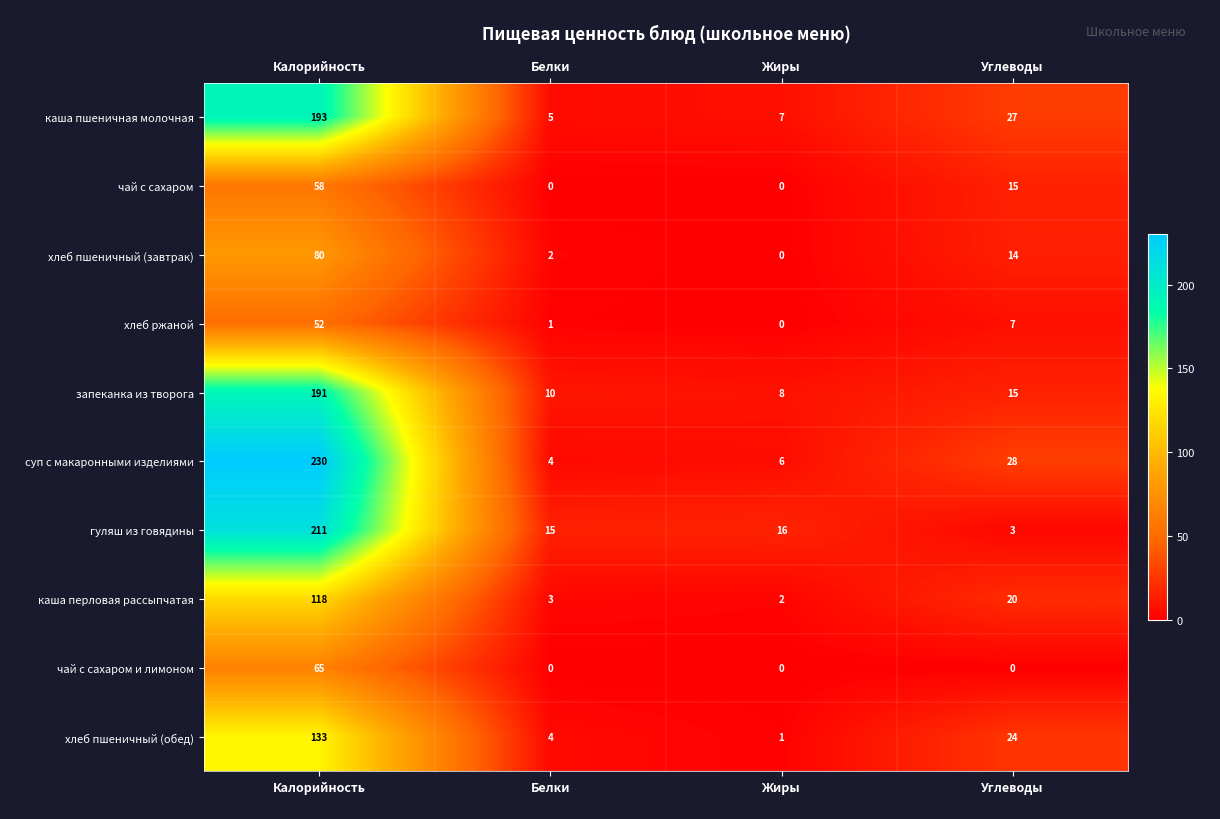

What is the maximum value shown in the chart?

230